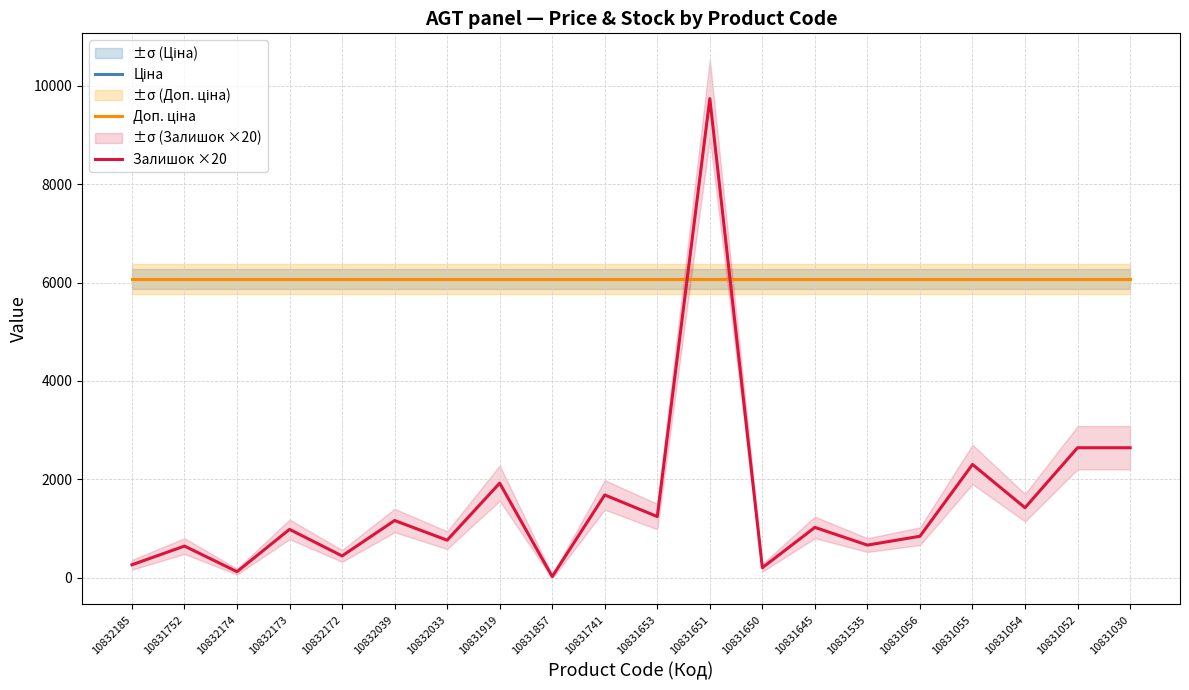

What position from the left is 10832033?

7